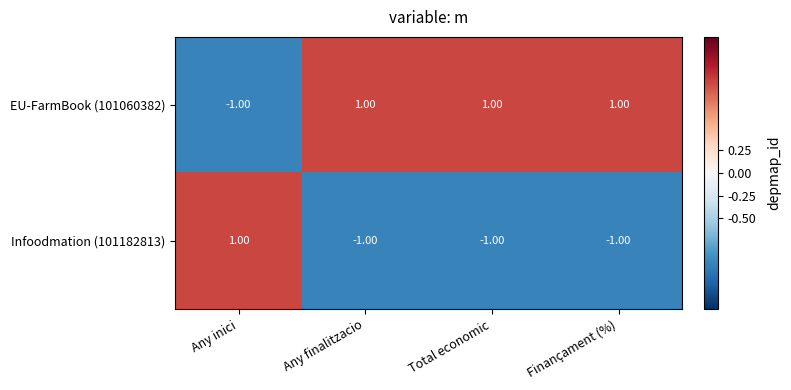

What is the greatest value displayed?

1